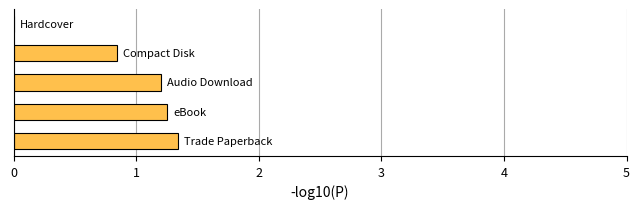

Are the bars horizontal?

Yes